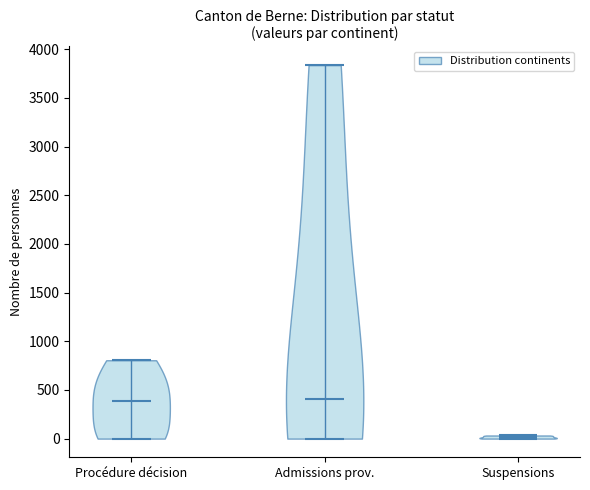

Where does the median line of the violin for Procédure décision sit on the y-axis? The values are not printed on the chart, so give them approximately, as read against the axis.

400